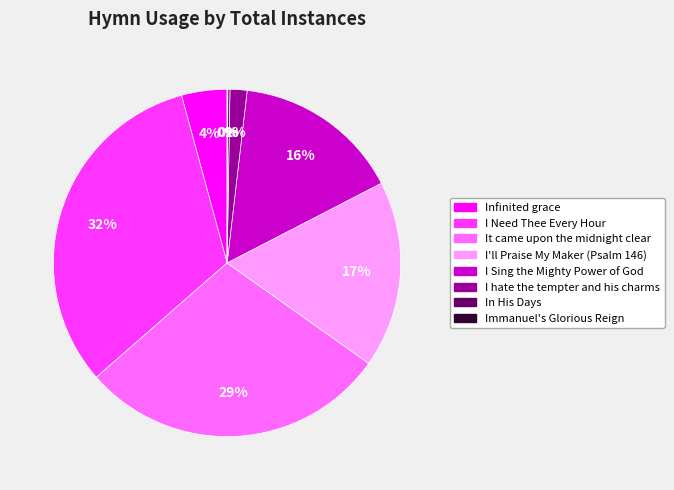

True or false: I Sing the Mighty Power of God accounts for 23% of the total.

False